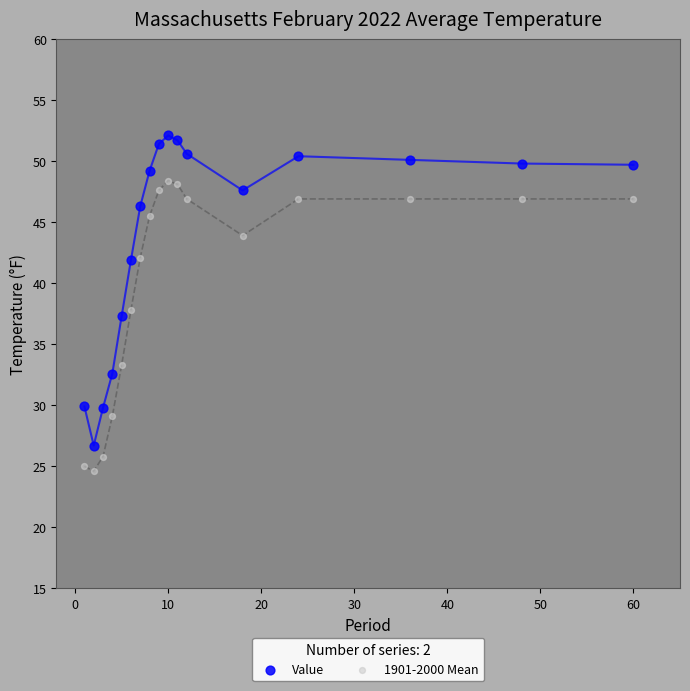

Which series contains the lowest Y value?

1901-2000 Mean